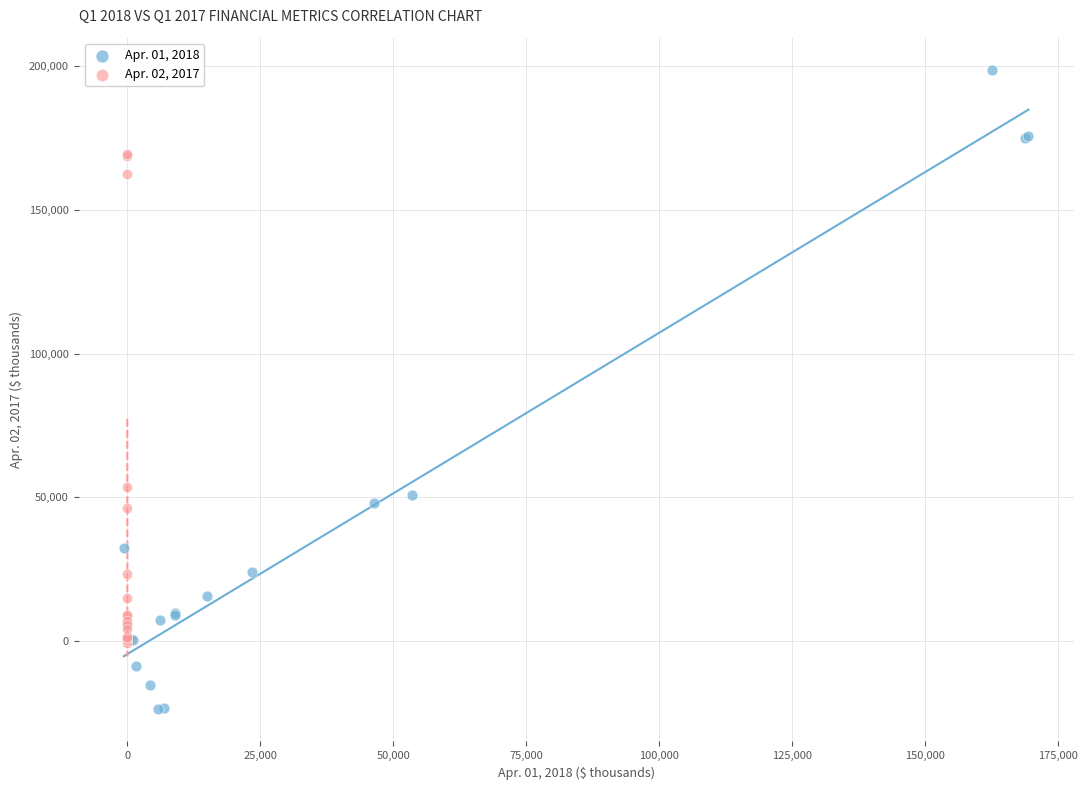

Which series has the largest Y range (max minus min)?

Apr. 01, 2018